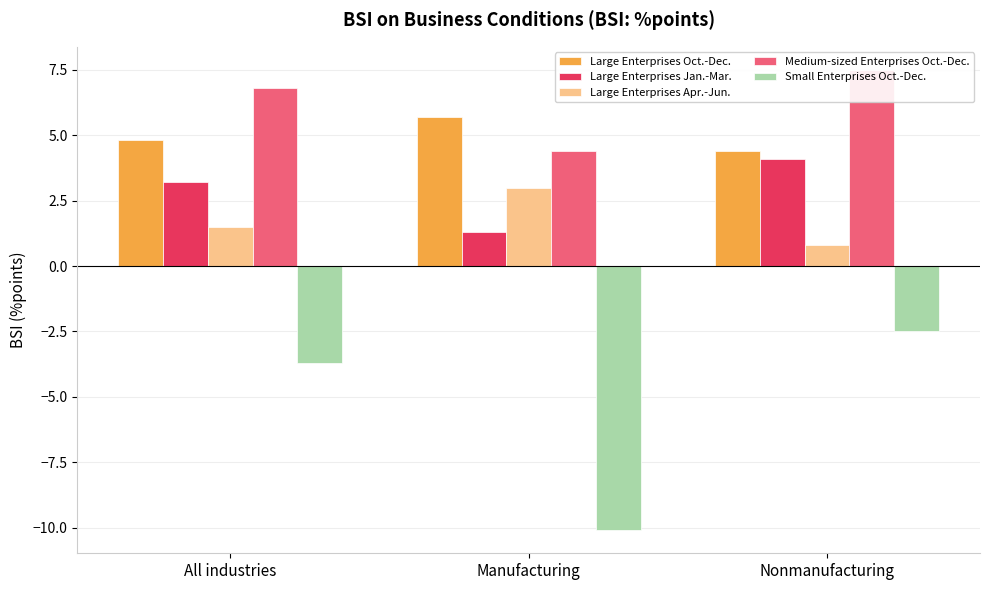

Which series has the largest total across all categories?

Medium-sized Enterprises Oct.-Dec.